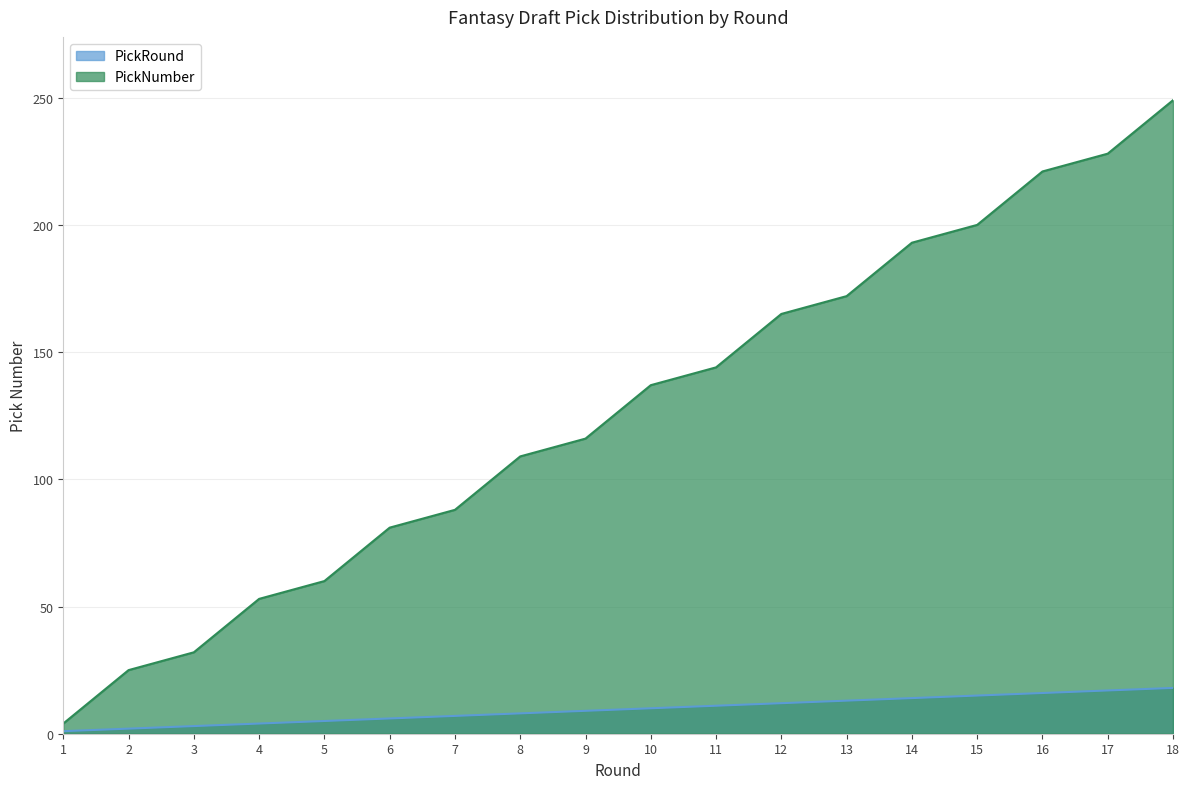

How many lines are shown in the chart?

2